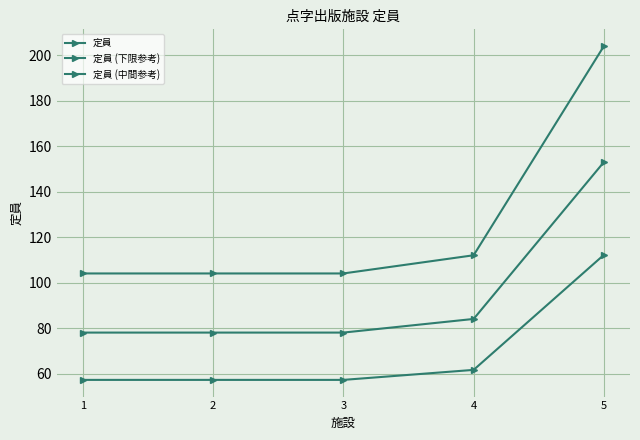

Is this an area chart (filled region under the line)?

No